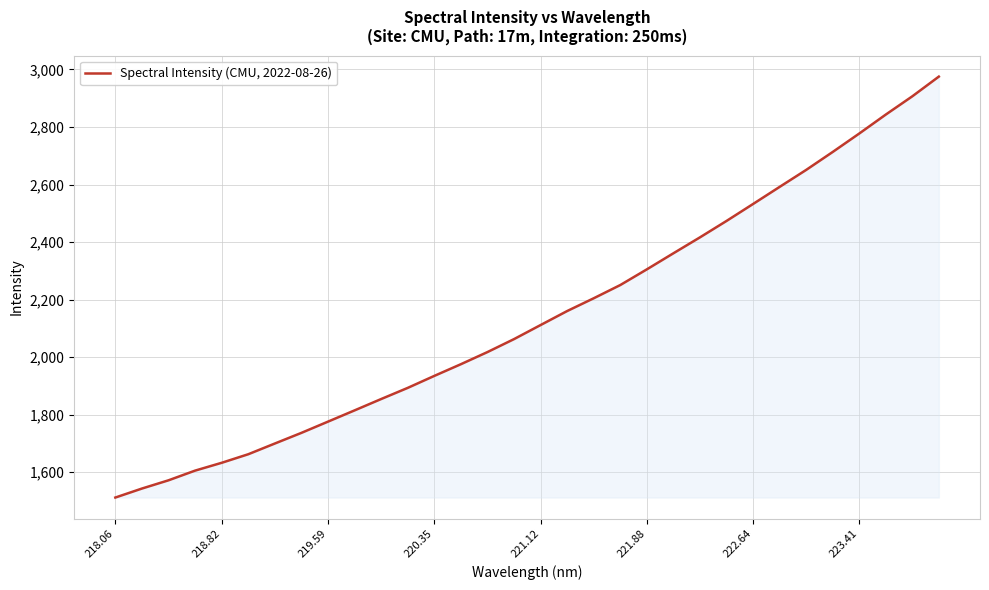

What is the maximum value shown in the chart?

2975.0